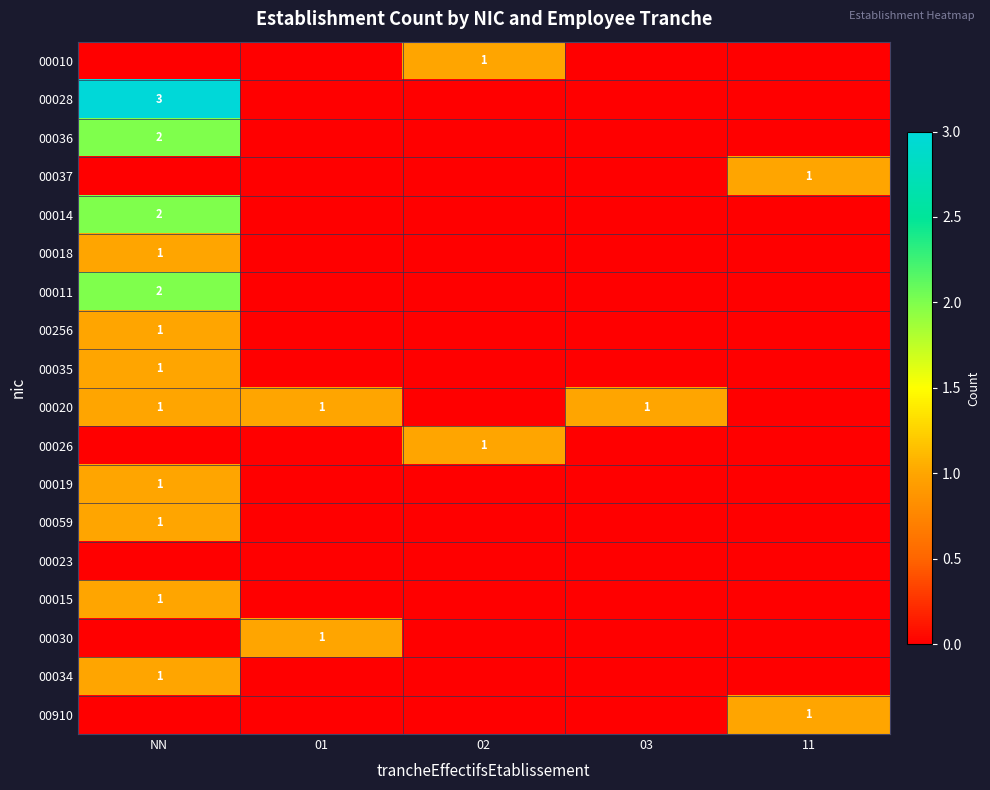

The 00037 series shows 1 at 11. True or false?

True